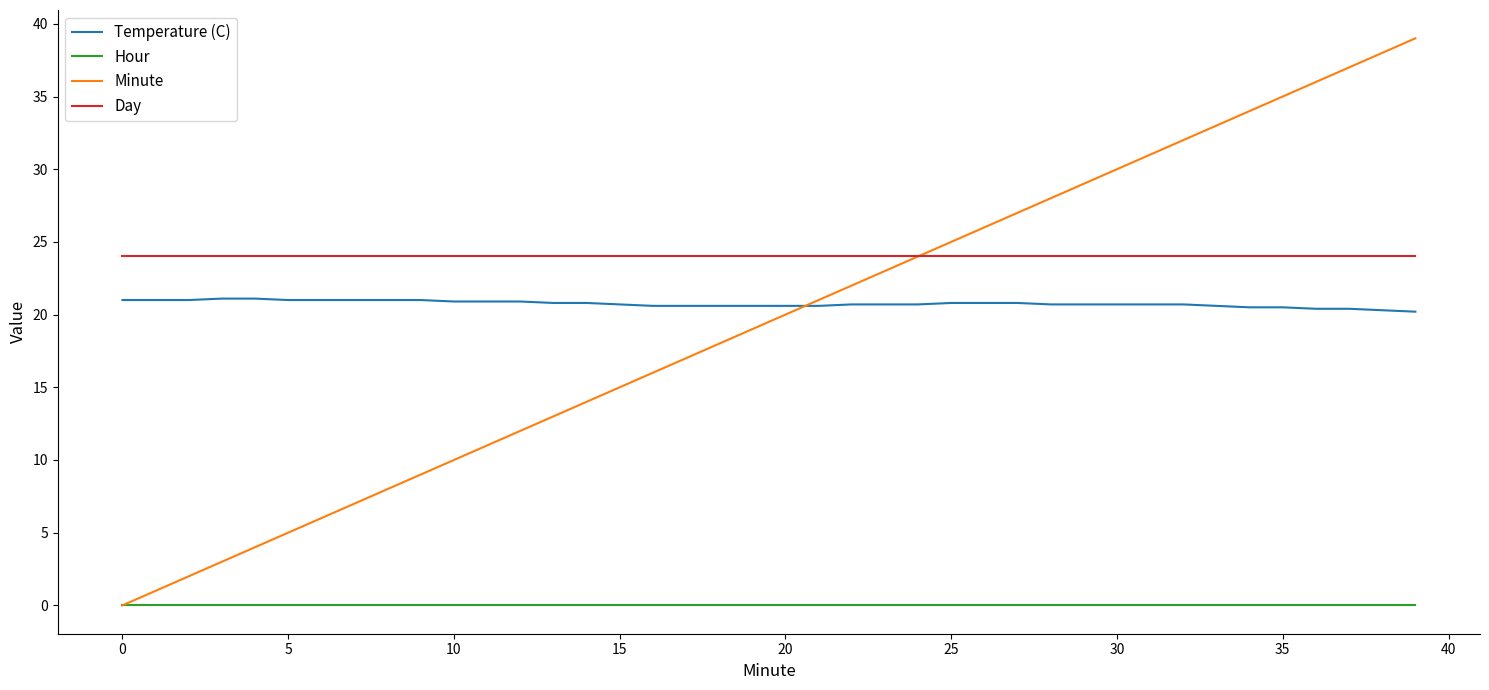

Which series has the largest total across all categories?

Day